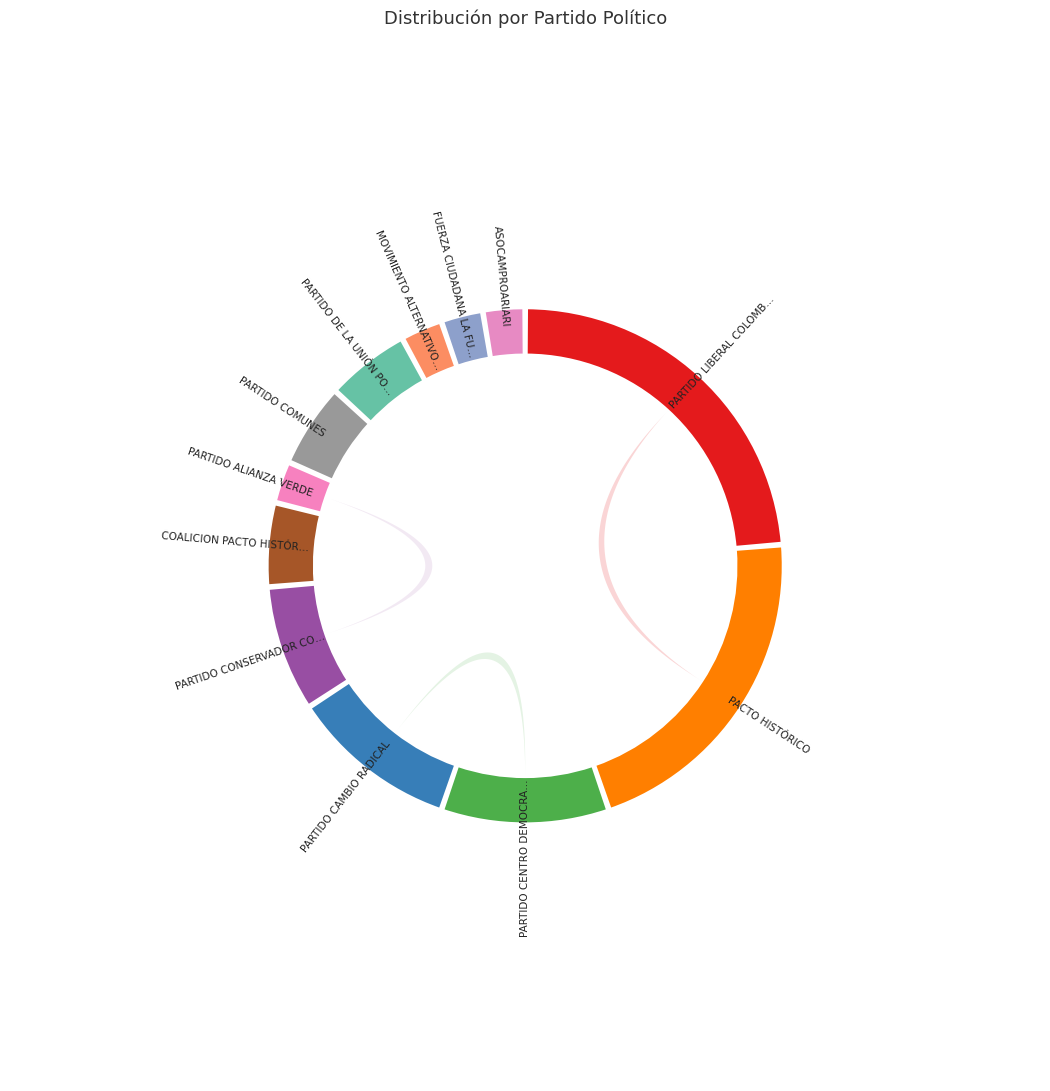

To the nearest percent, what is the difference between the largest and smallest slice percentages?

21%